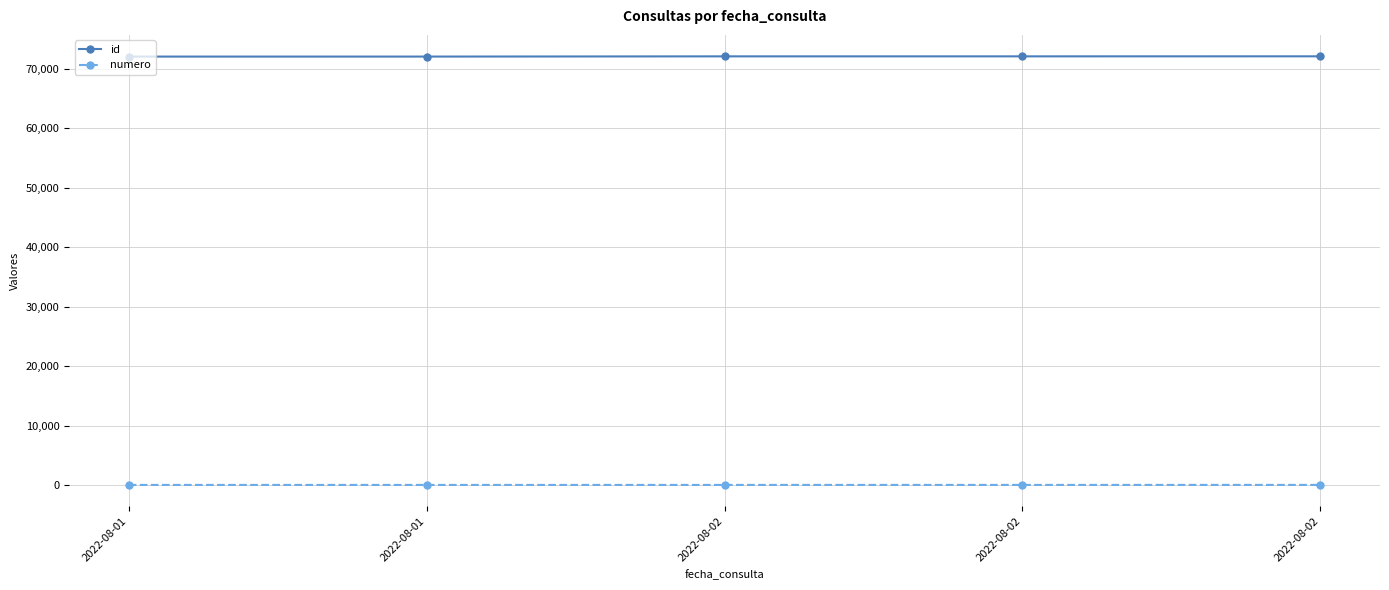

How many distinct data groups are displayed?

2